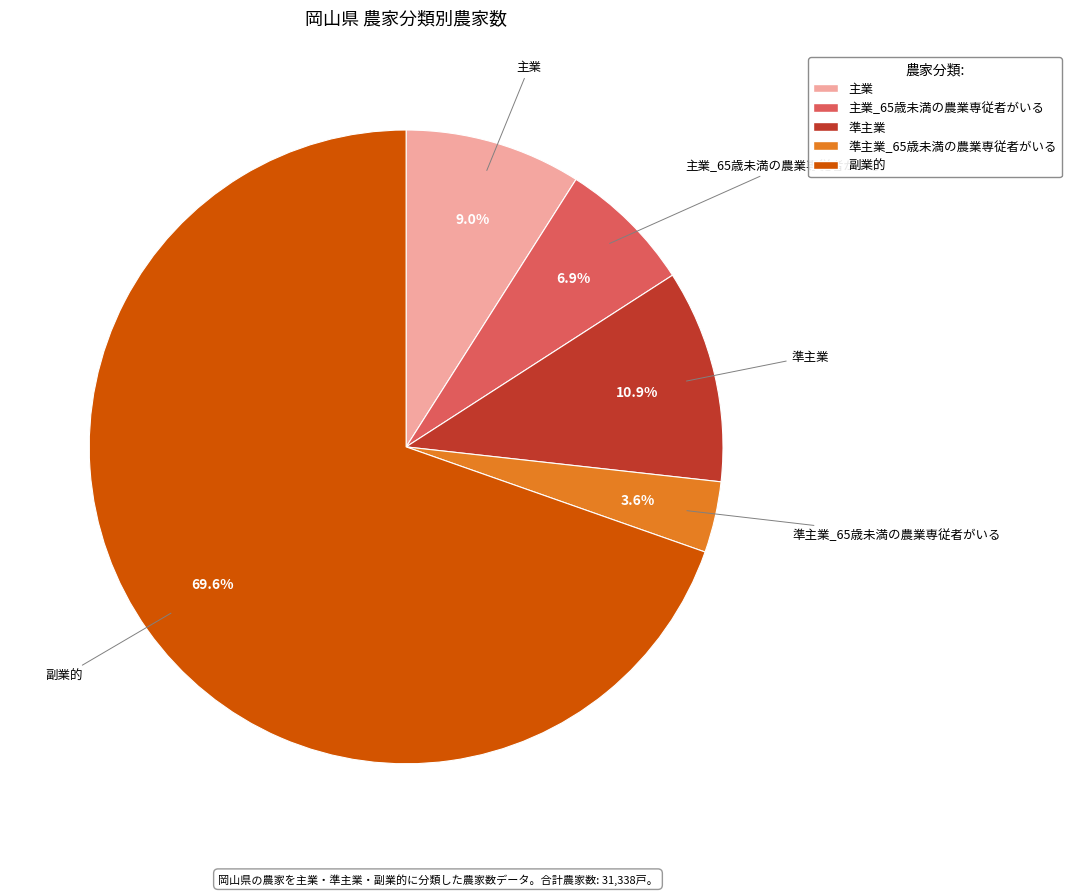

How many segments does this pie chart have?

5